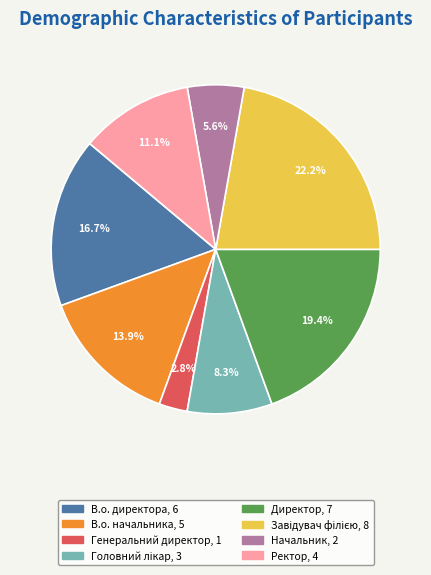

Which has a higher value, Генеральний директор or Ректор?

Ректор